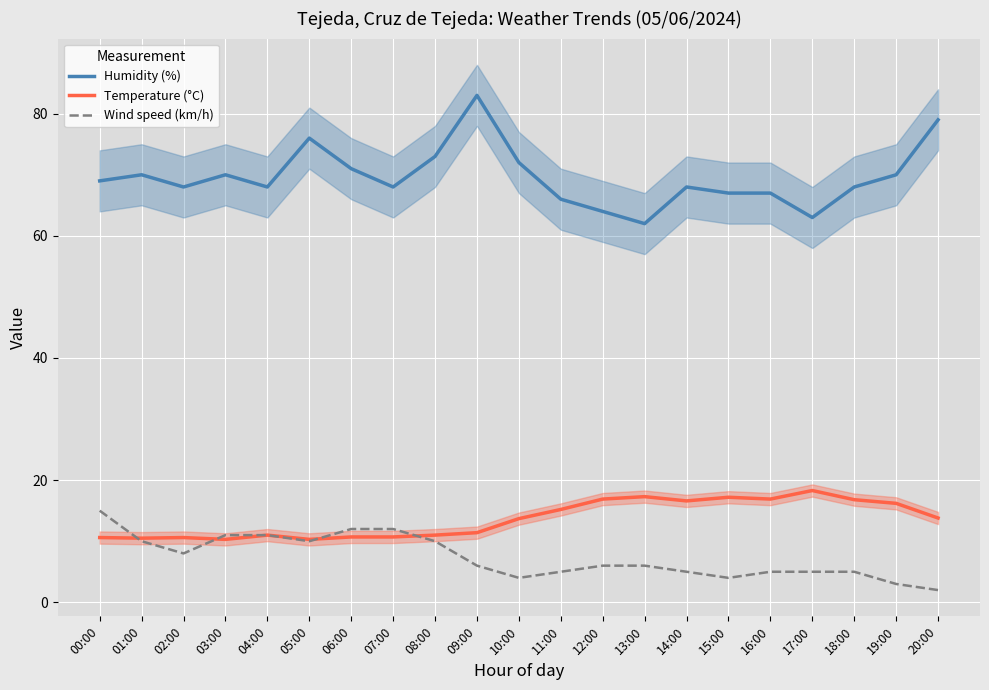

True or false: Humidity (%) and Wind speed (km/h) intersect in this chart.

False